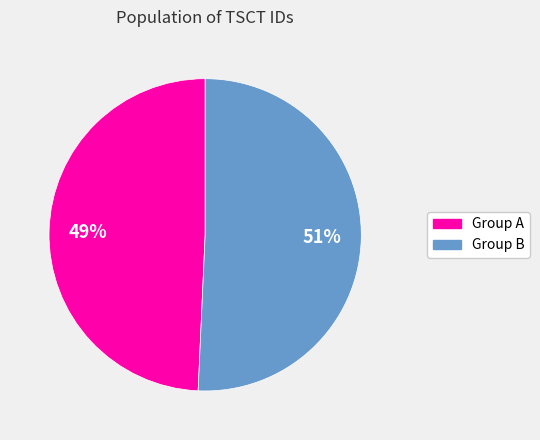

Rank the categories by value from lowest to highest.

Group A, Group B